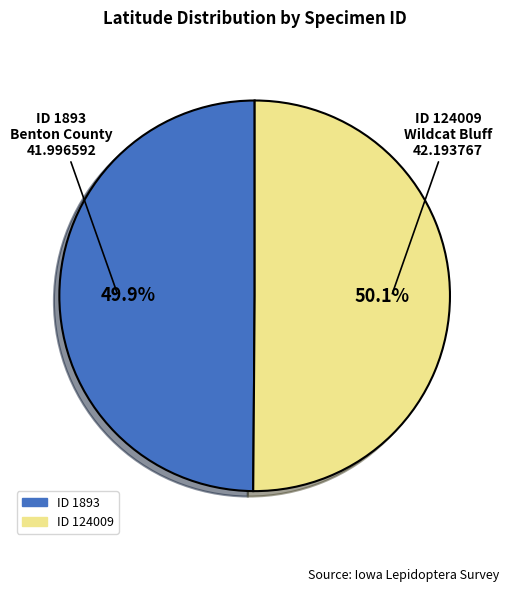

Is there a majority slice in this chart?

Yes